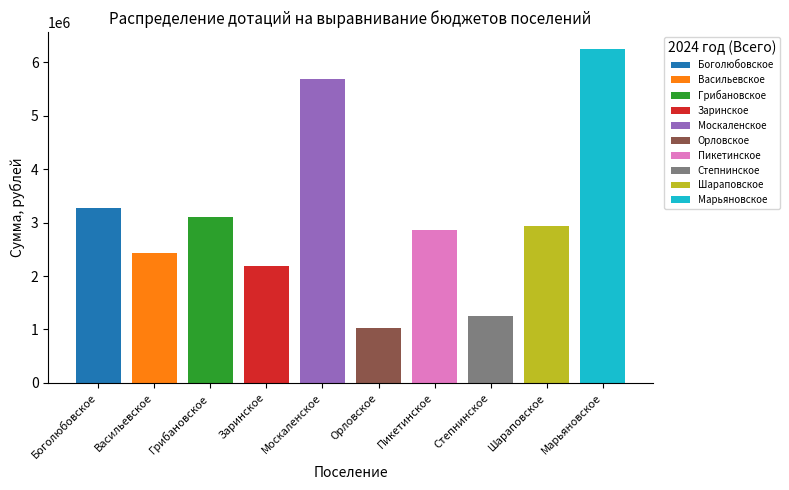

Count the number of values greater than 2944576.

5